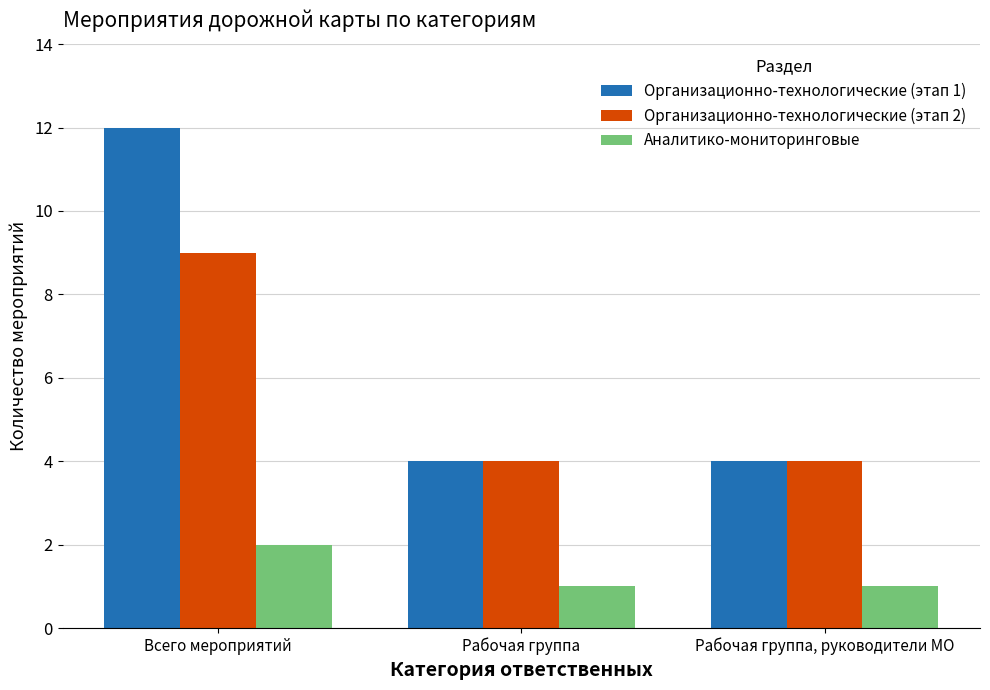

How many categories are shown in the chart?

3